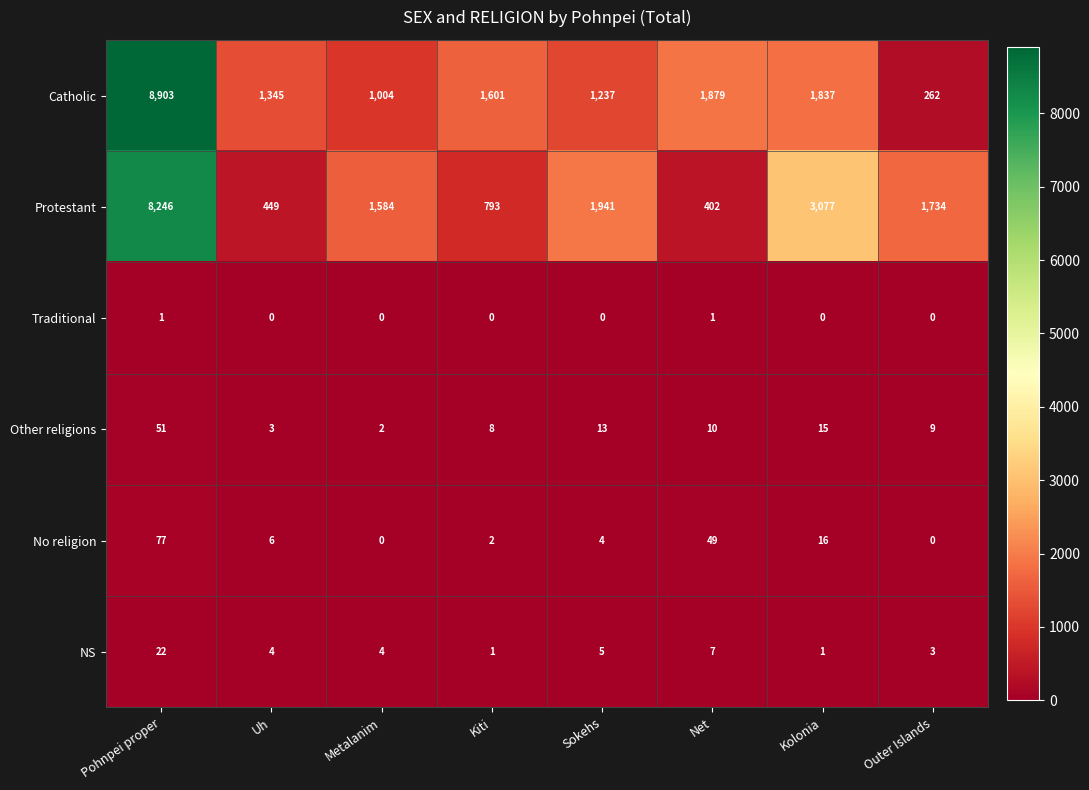

How many series are shown in this chart?

6